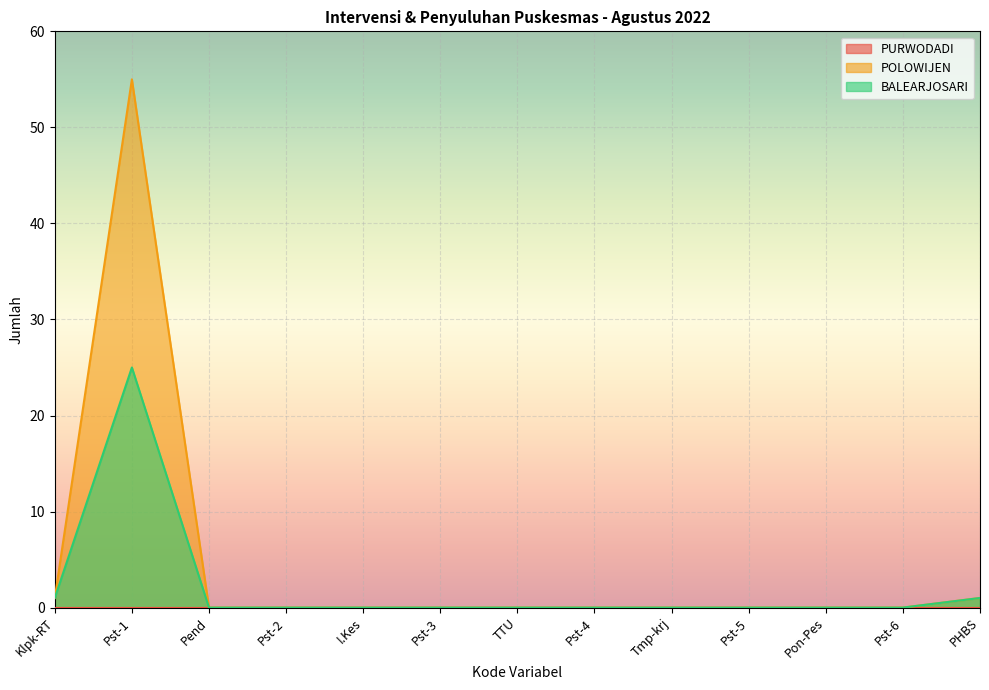

What is the label of the 1st point from the right?

PHBS